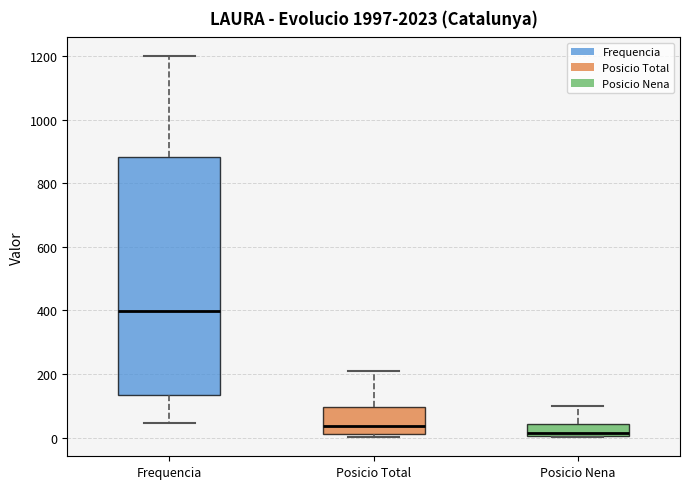

Which box is the tallest, from its lower edge to its upper edge?

Frequencia